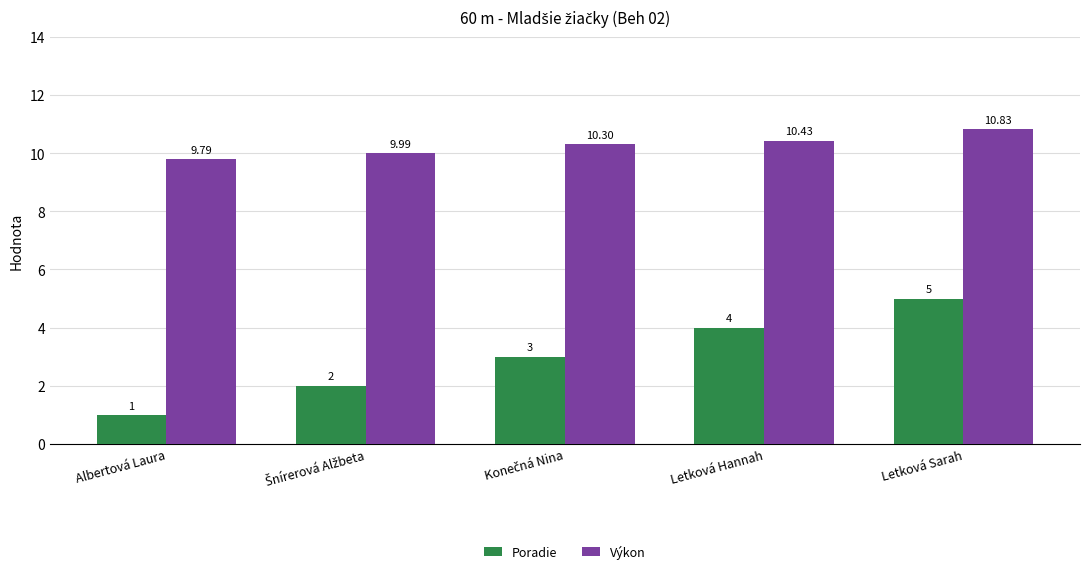

Count the Poradie values in the range 2 to 4.

3